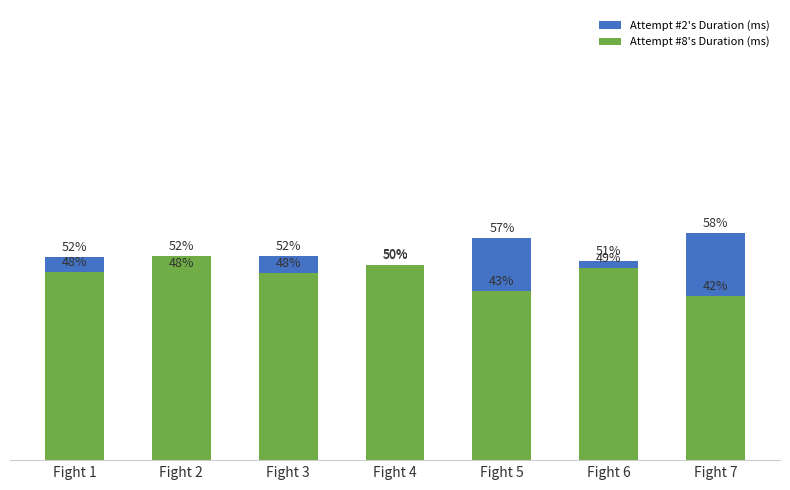

True or false: Attempt #2's Duration (ms) has a value of 50.0 at Fight 4.

True